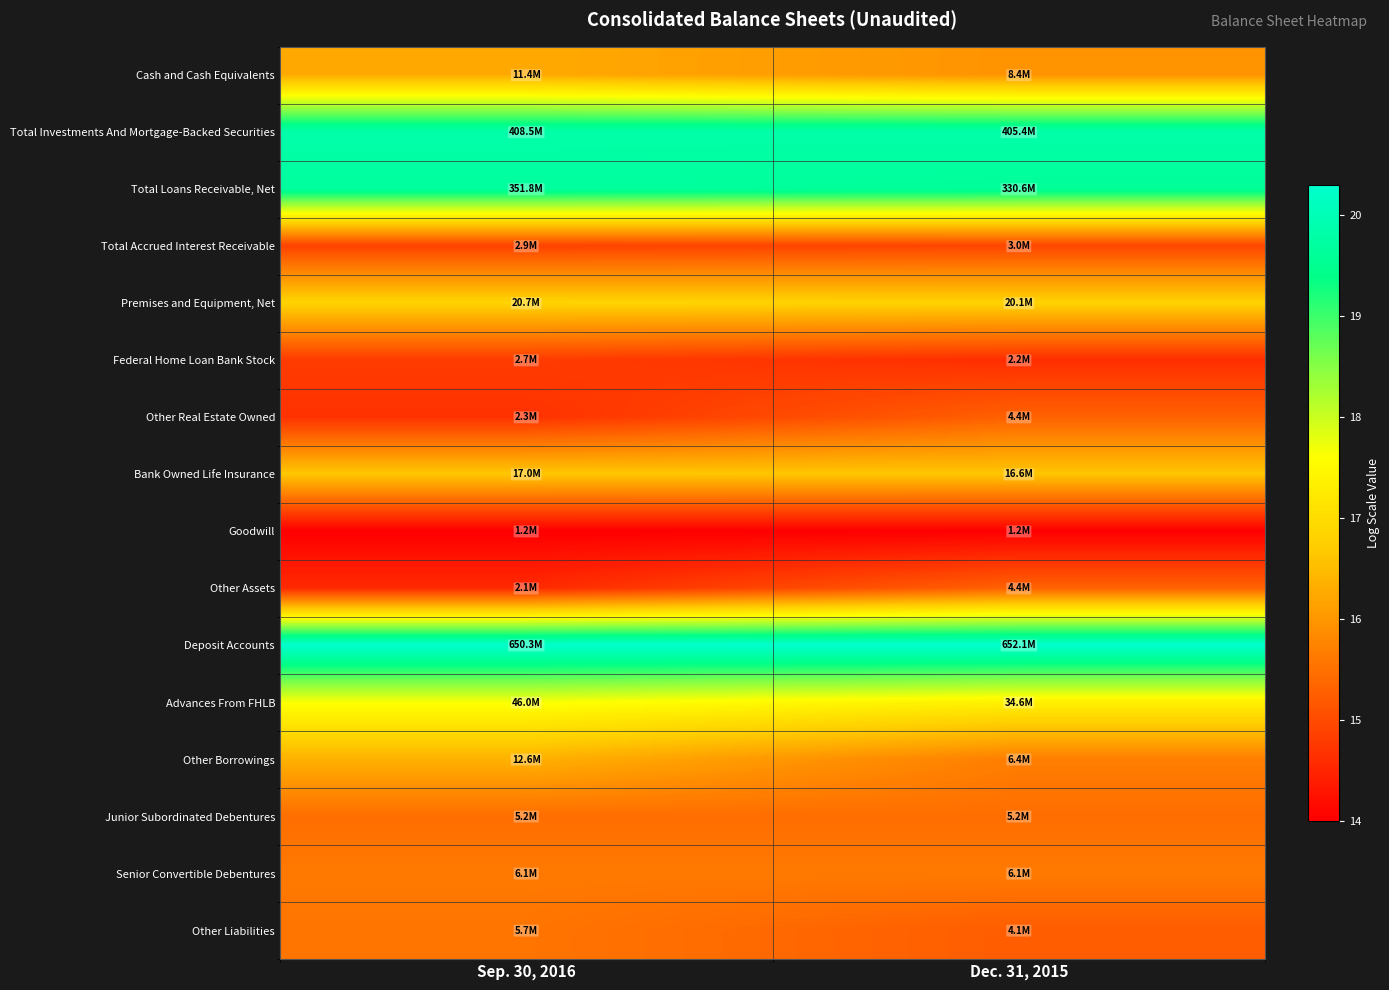

Which series has the largest total across all categories?

Deposit Accounts